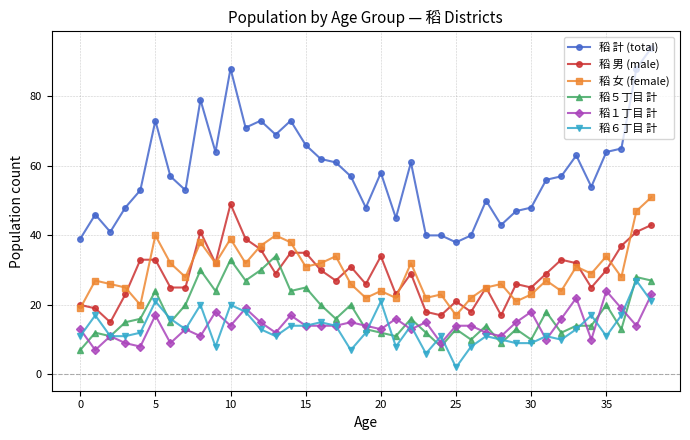

True or false: 稻 男 (male) and 稻１丁目 計 intersect in this chart.

False